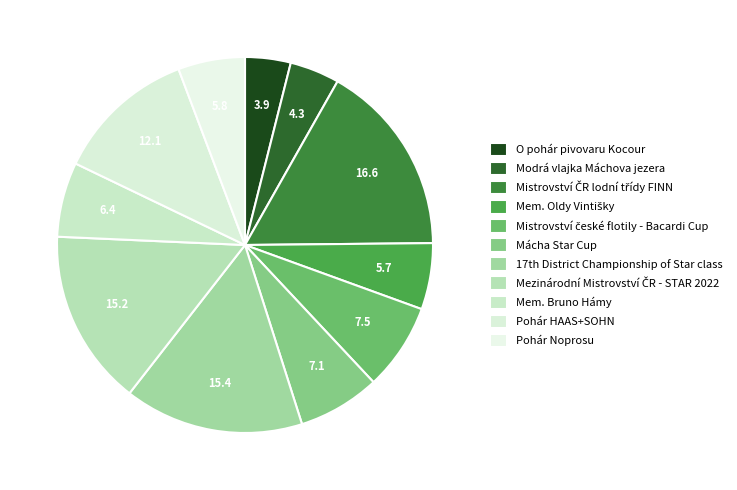

How many segments does this pie chart have?

11